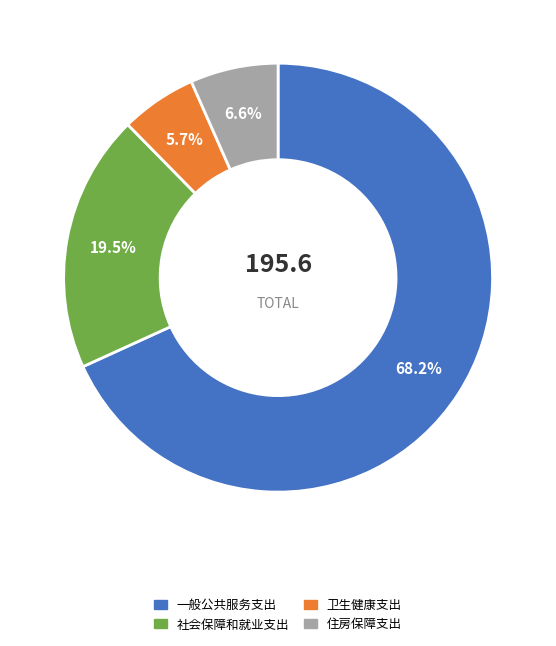

Which has a higher value, 社会保障和就业支出 or 卫生健康支出?

社会保障和就业支出